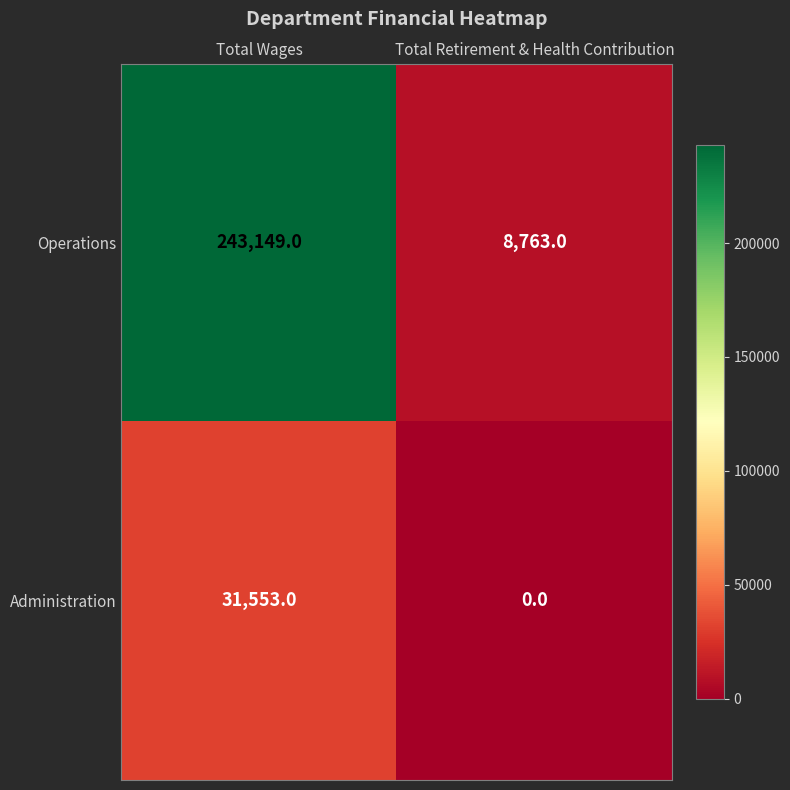

What is the sum of the Operations values at Total Wages and Total Retirement & Health Contribution?

251912